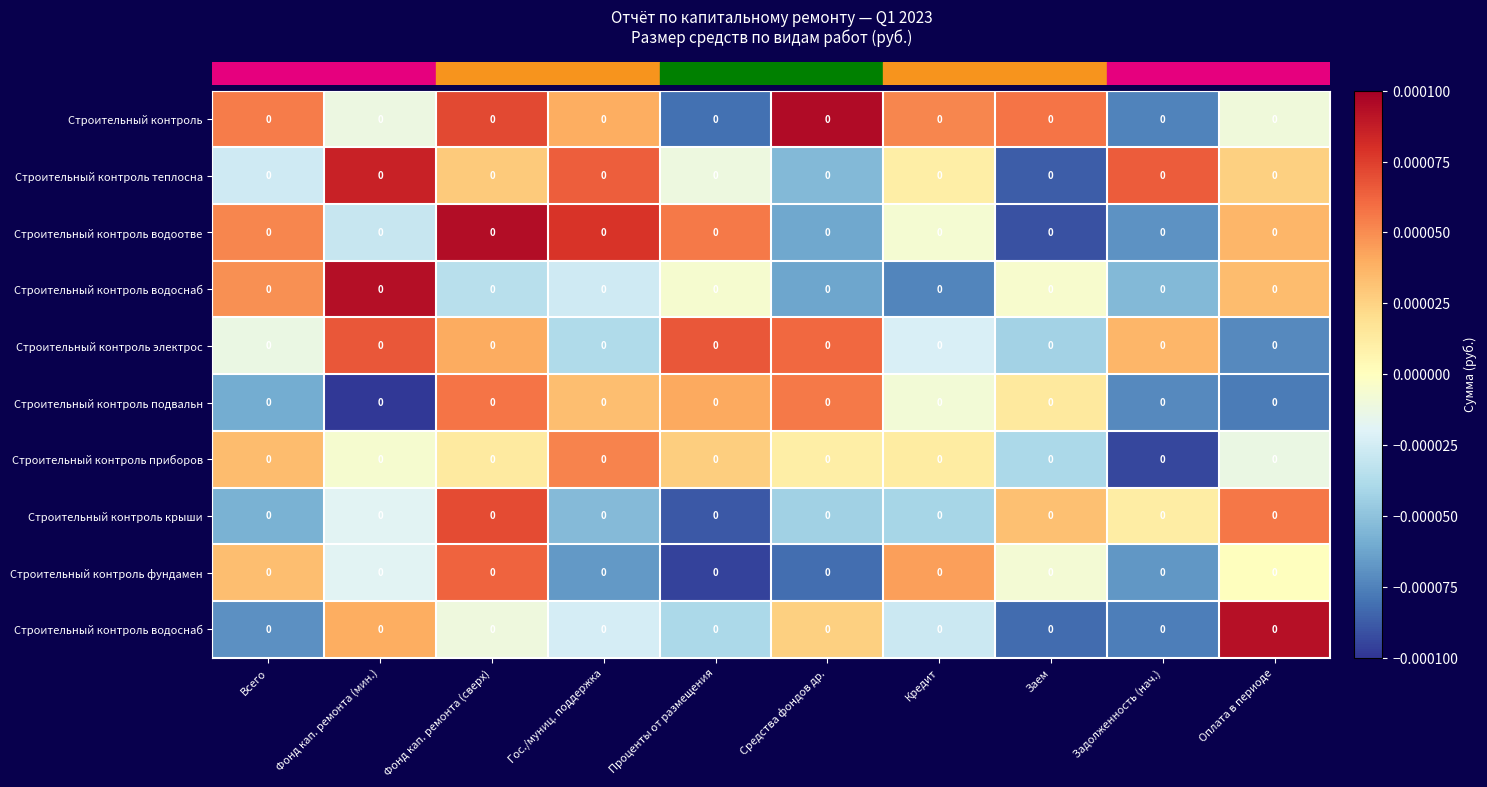

Count the number of categories in the chart.

10